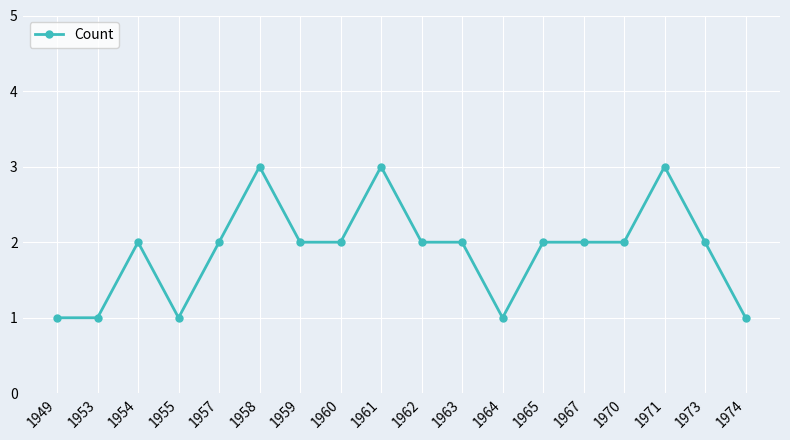

True or false: the data has more than 0 interior local peaks.

True